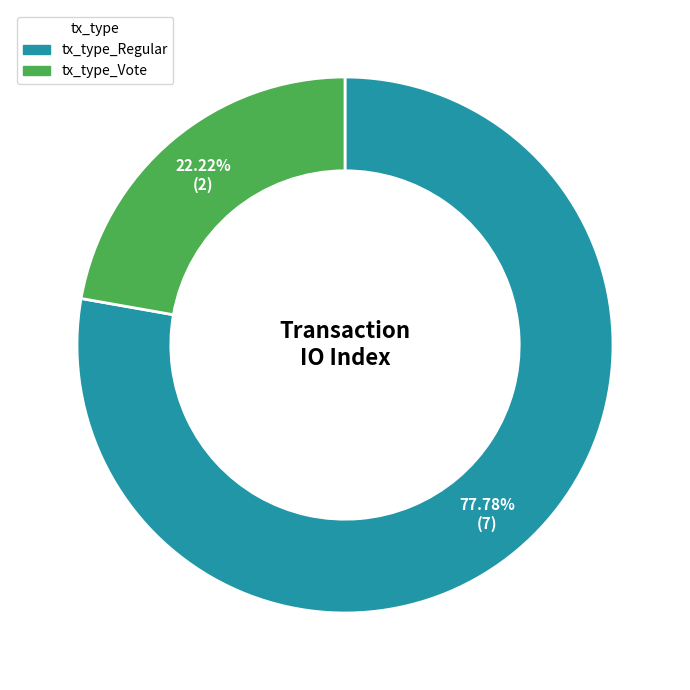

To the nearest percent, what is the average slice percentage?

50%